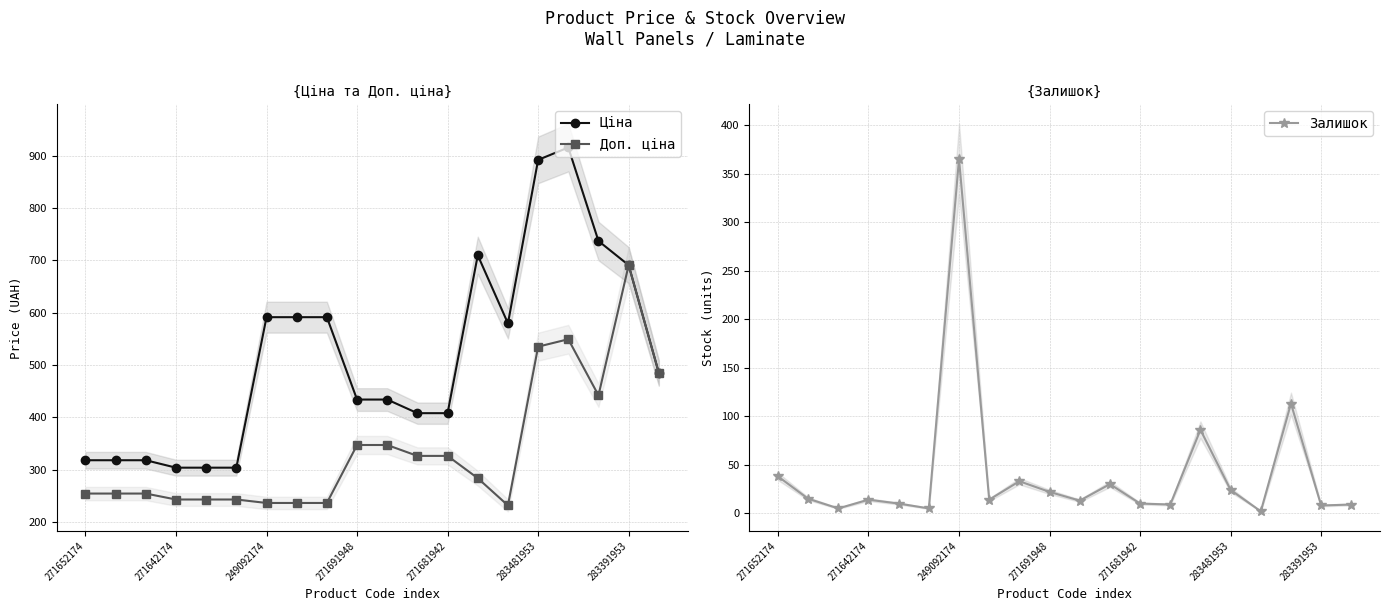

Reading right to left, extract all data points from this chart.

Ціна: 485.1	691.0	737.2	915.8	892.2	579.8	710.0	408.2	408.2	434.3	434.3	591.6	591.6	591.6	304.1	304.1	304.1	318.3	318.3	318.3
Доп. ціна: 485.1	691.0	442.3	549.5	535.3	231.9	284.0	326.6	326.6	347.4	347.4	236.7	236.7	236.7	243.3	243.3	243.3	254.6	254.6	254.6
Залишок: 9.0	8.0	113.0	2.0	24.0	86.0	9.0	10.0	30.0	13.0	22.0	33.0	14.0	365.0	5.0	10.0	14.0	5.0	15.0	38.0